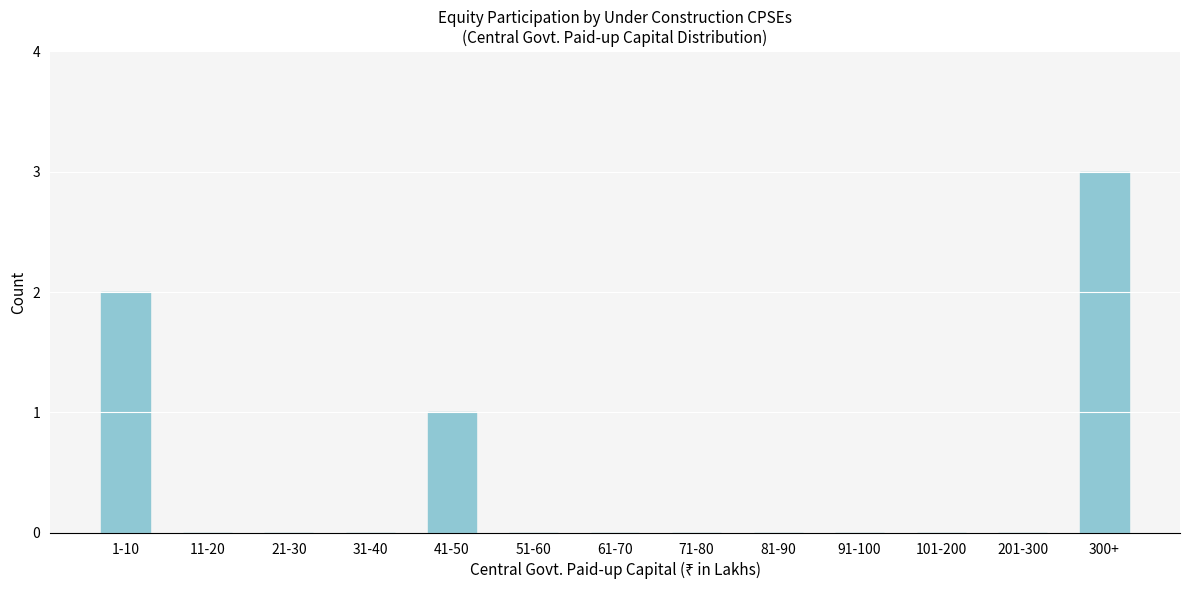

Reading left to right, what are all the values shown in this chart?

1-10=2	11-20=0	21-30=0	31-40=0	41-50=1	51-60=0	61-70=0	71-80=0	81-90=0	91-100=0	101-200=0	201-300=0	300+=3